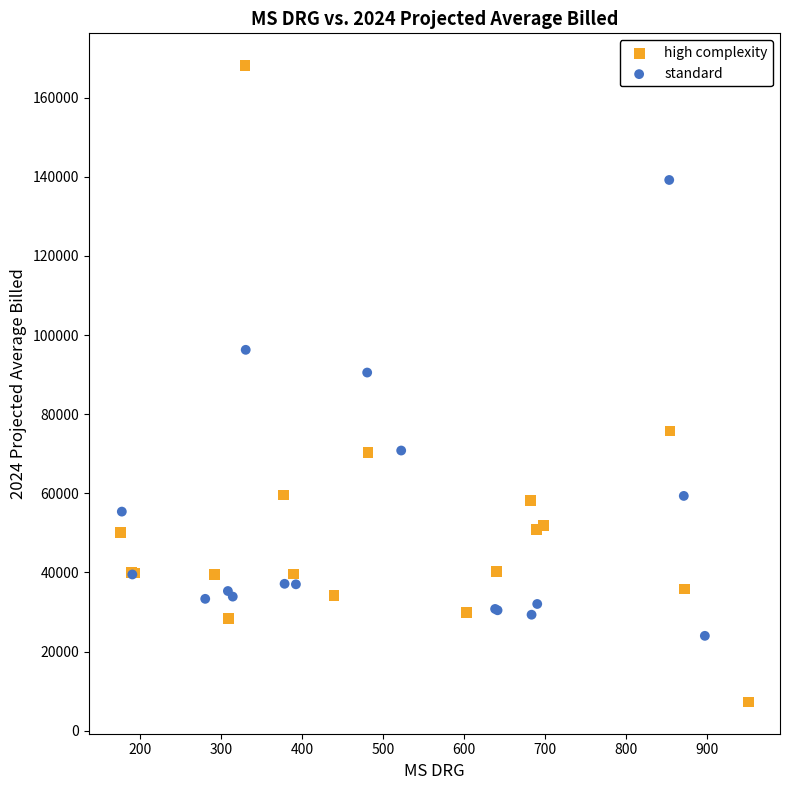

Which series contains the lowest Y value?

high complexity